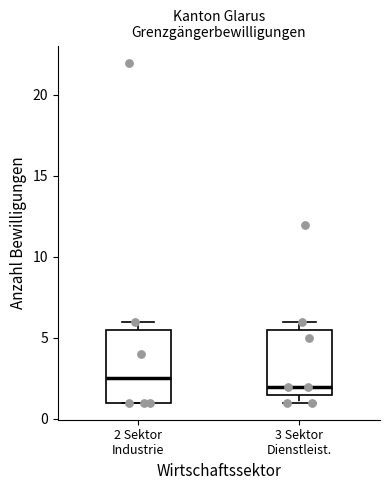

Comparing the boxes themselves (not the whiskers), which one is the tallest?

2 Sektor Industrie